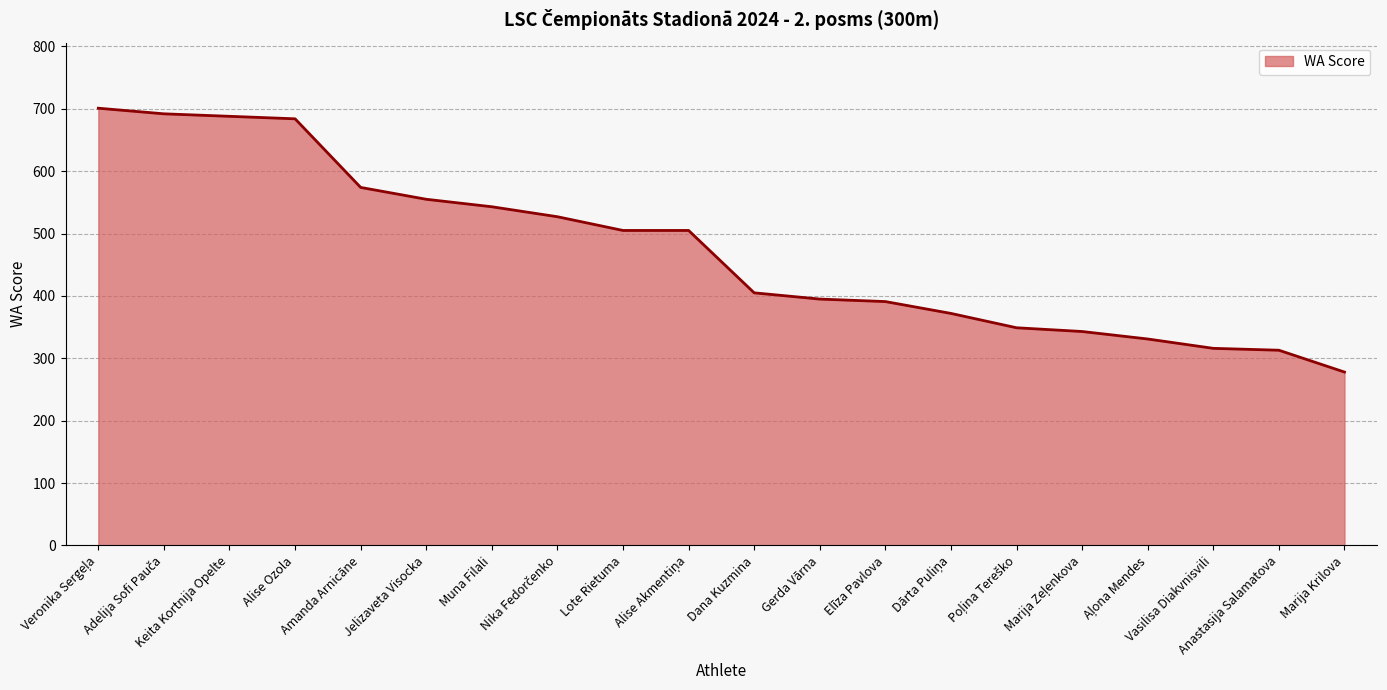

What is the smallest value displayed?

278